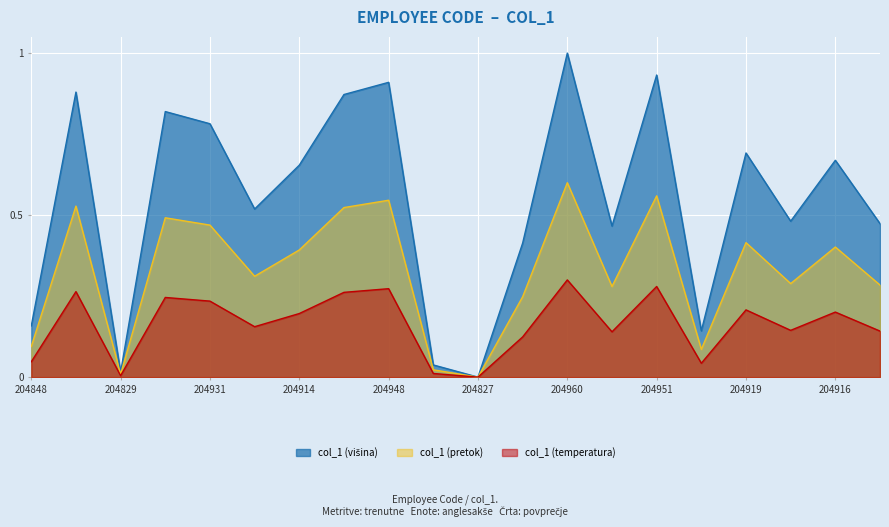

What is the label of the 18th point from the left?

204891